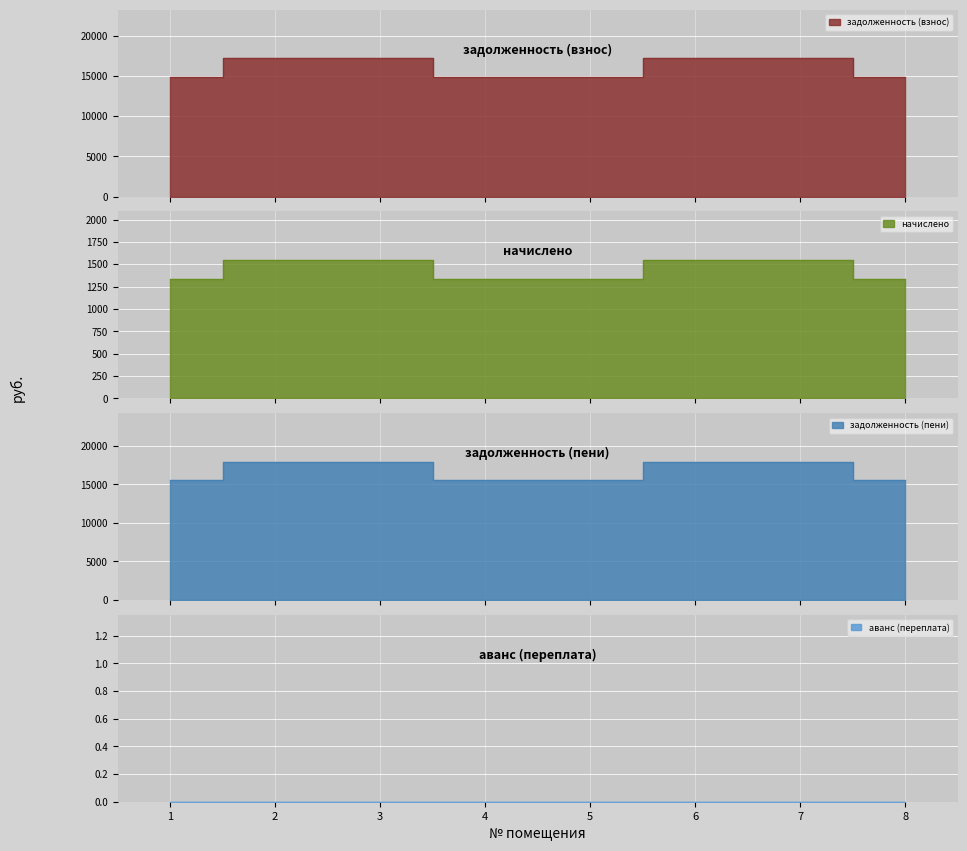

List the labels in order of задолженность (взнос) value, largest first.

2, 3, 6, 7, 1, 4, 5, 8